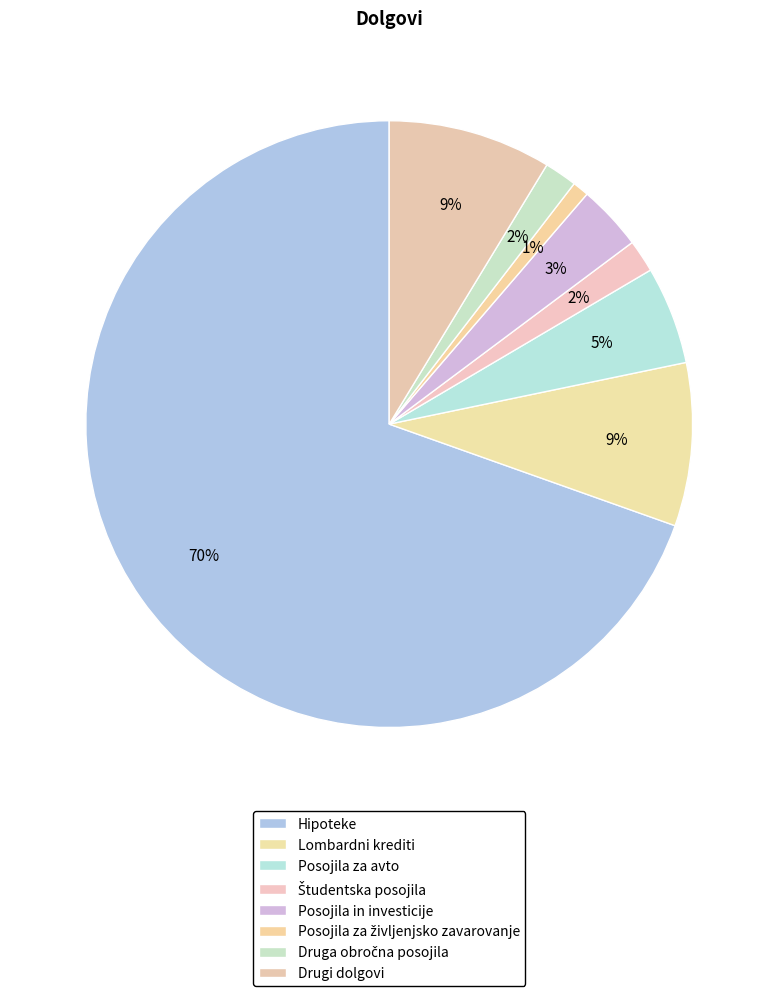

How many segments does this pie chart have?

8